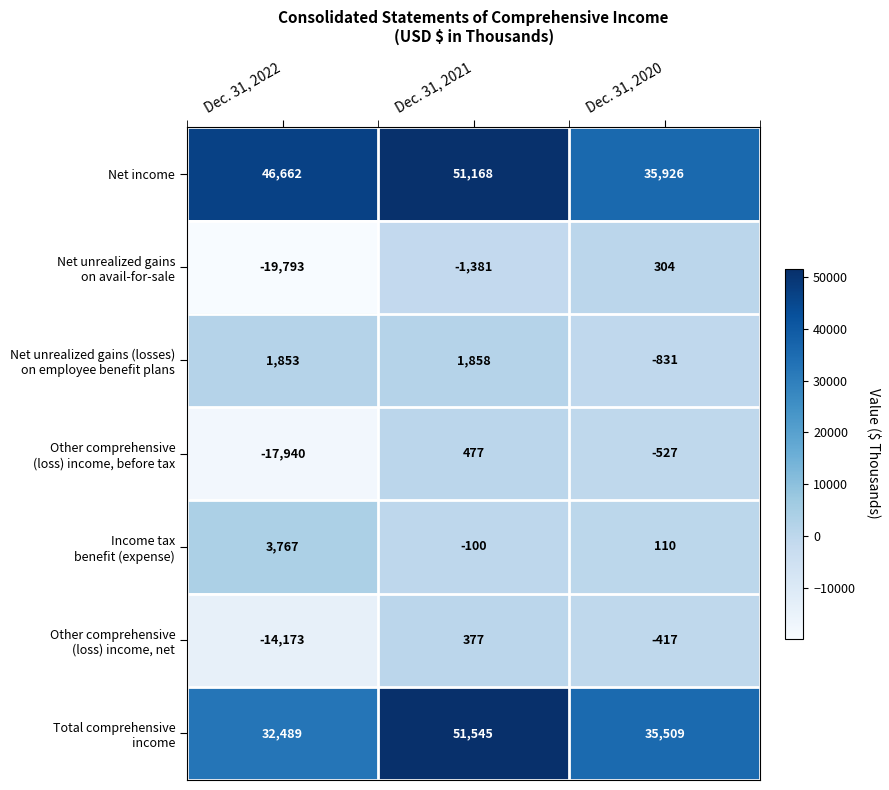

Is it true that Net income equals 46662 at Dec. 31, 2022?

True